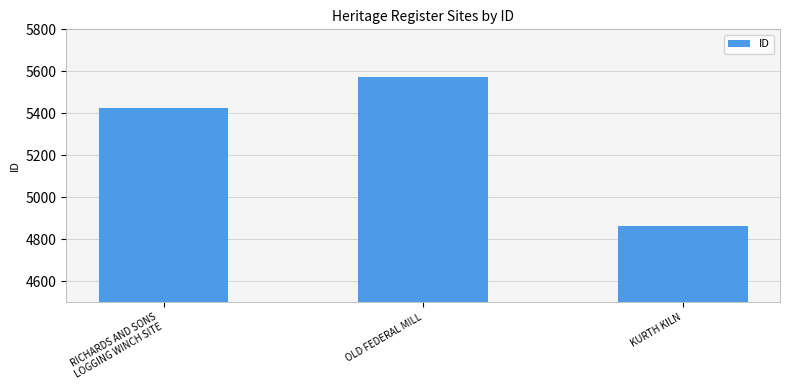

Rank the categories by value from highest to lowest.

OLD FEDERAL MILL, RICHARDS AND SONS
LOGGING WINCH SITE, KURTH KILN